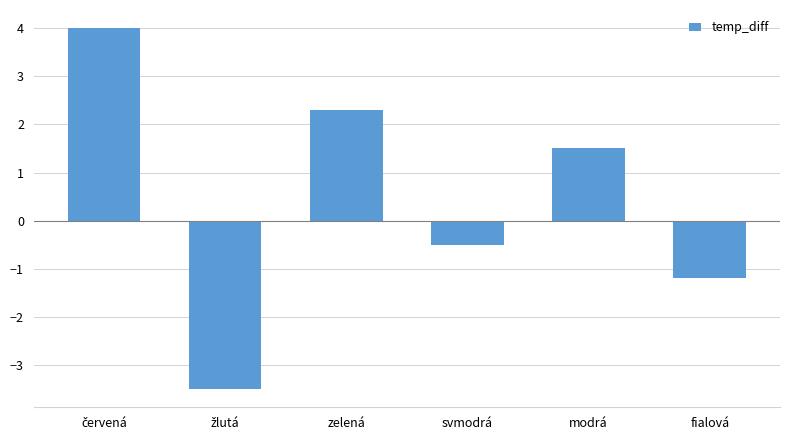

At which label is the value closest to 0?

svmodrá